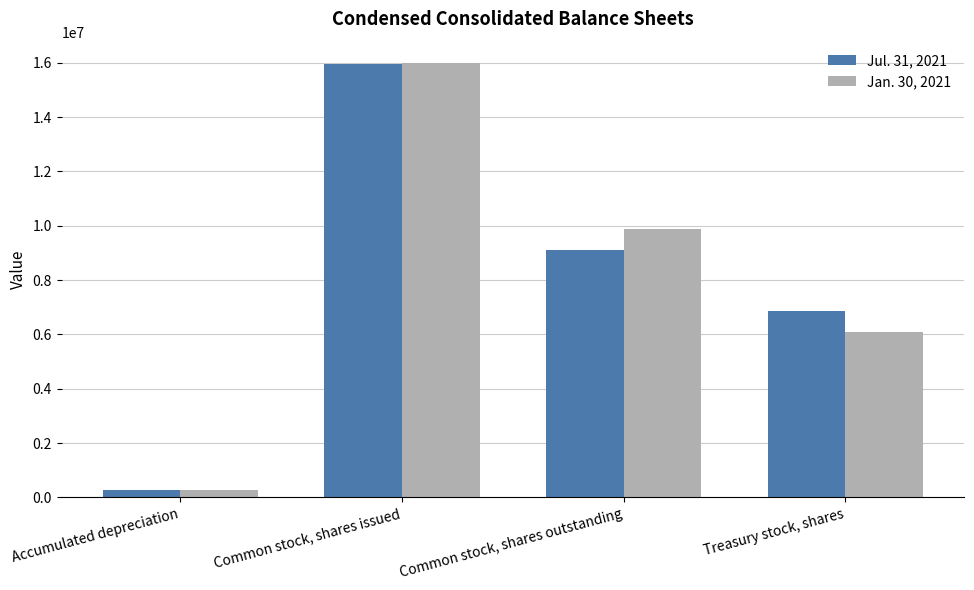

How many groups of bars are there?

4